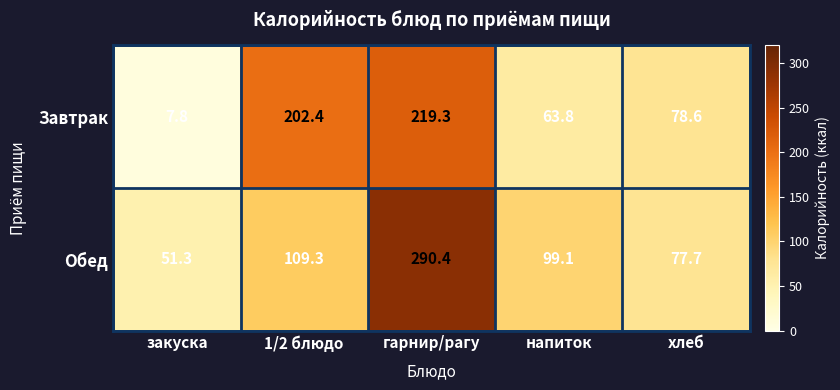

How many values in the Обед series are below 99?

2